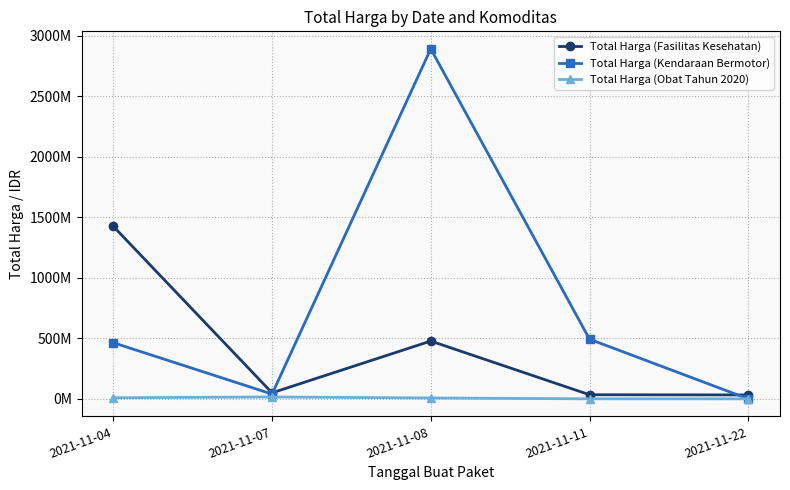

What are all the series names shown in the legend?

Total Harga (Fasilitas Kesehatan), Total Harga (Kendaraan Bermotor), Total Harga (Obat Tahun 2020)